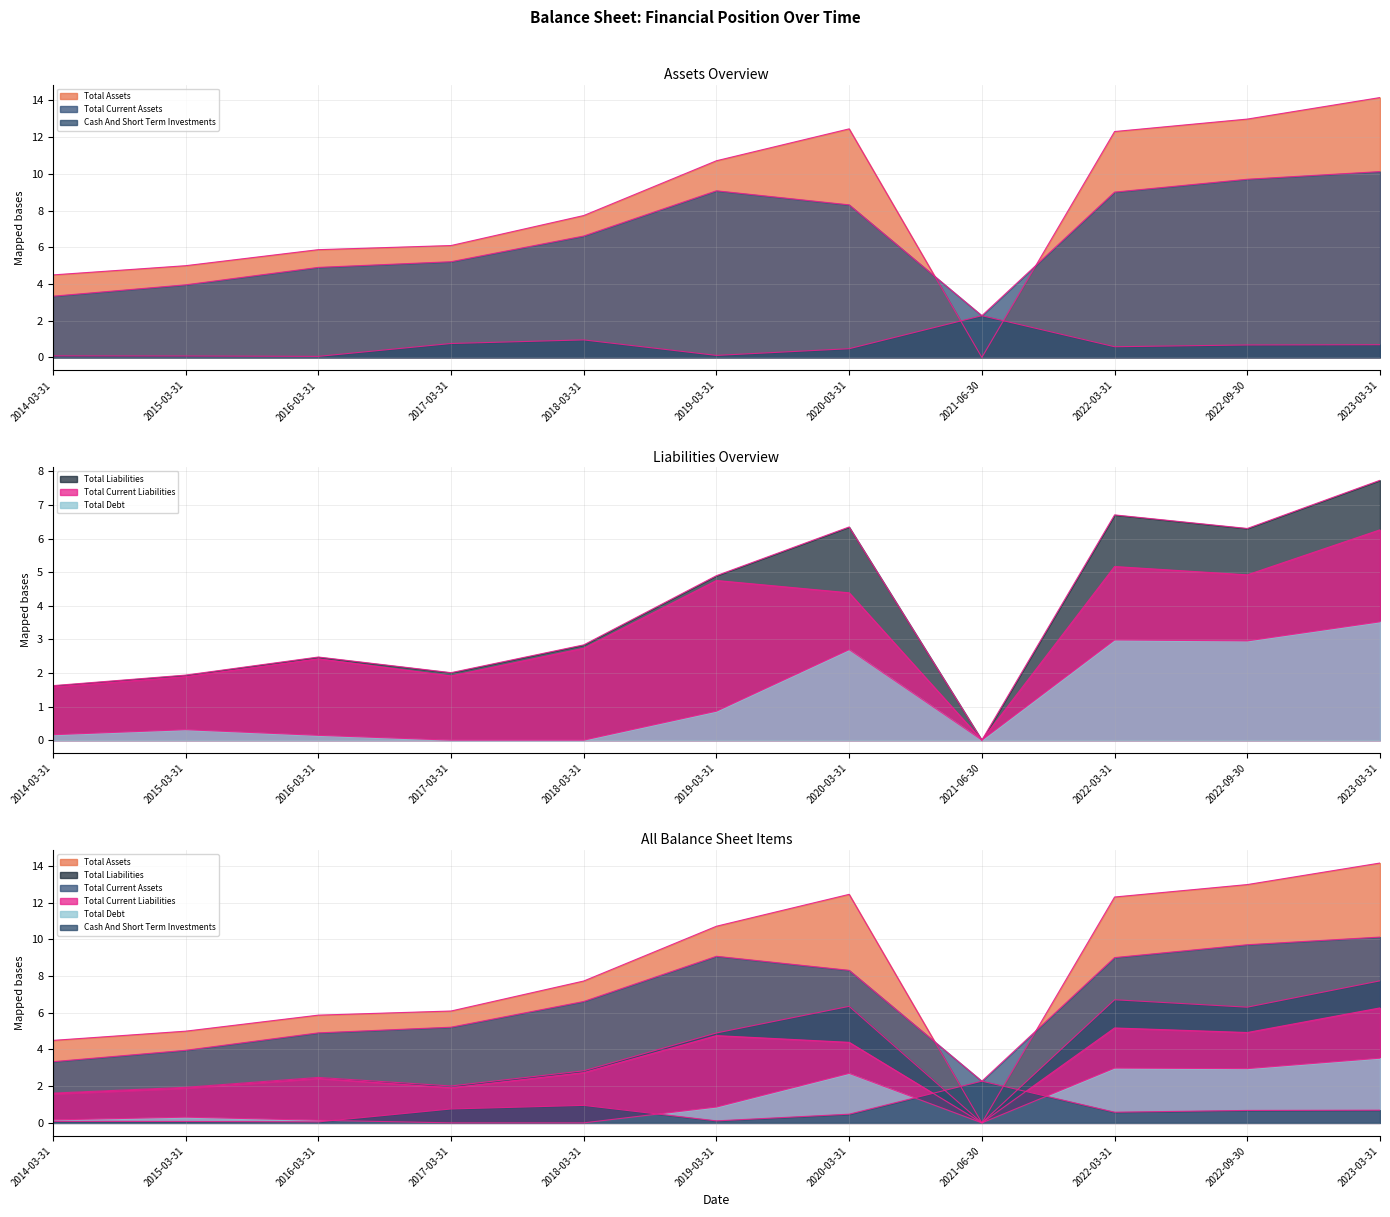

What is the spread (max minus min) of values at 2019-03-31?

10.6